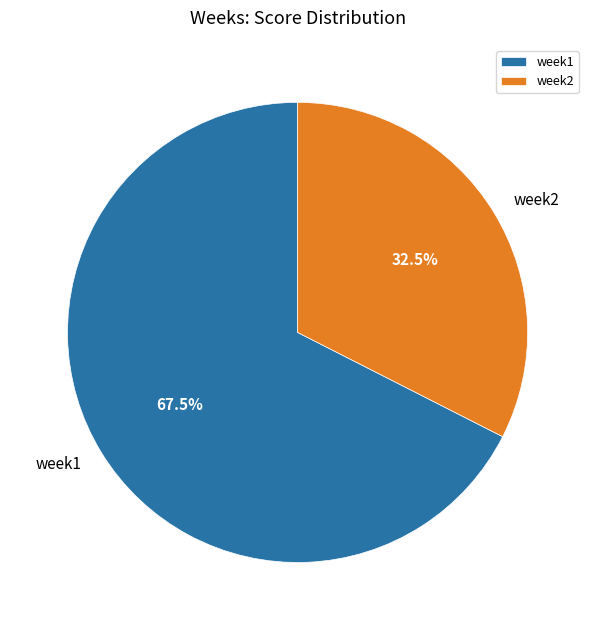

True or false: week2 accounts for 27% of the total.

False